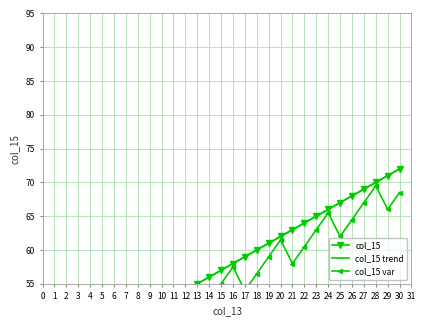

How many data points in col_15 var are less than 55?

15